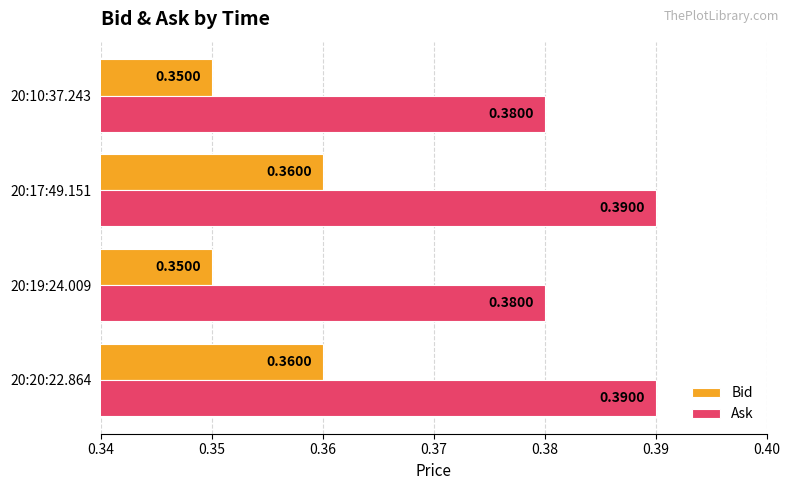

What are all the series names shown in the legend?

Bid, Ask